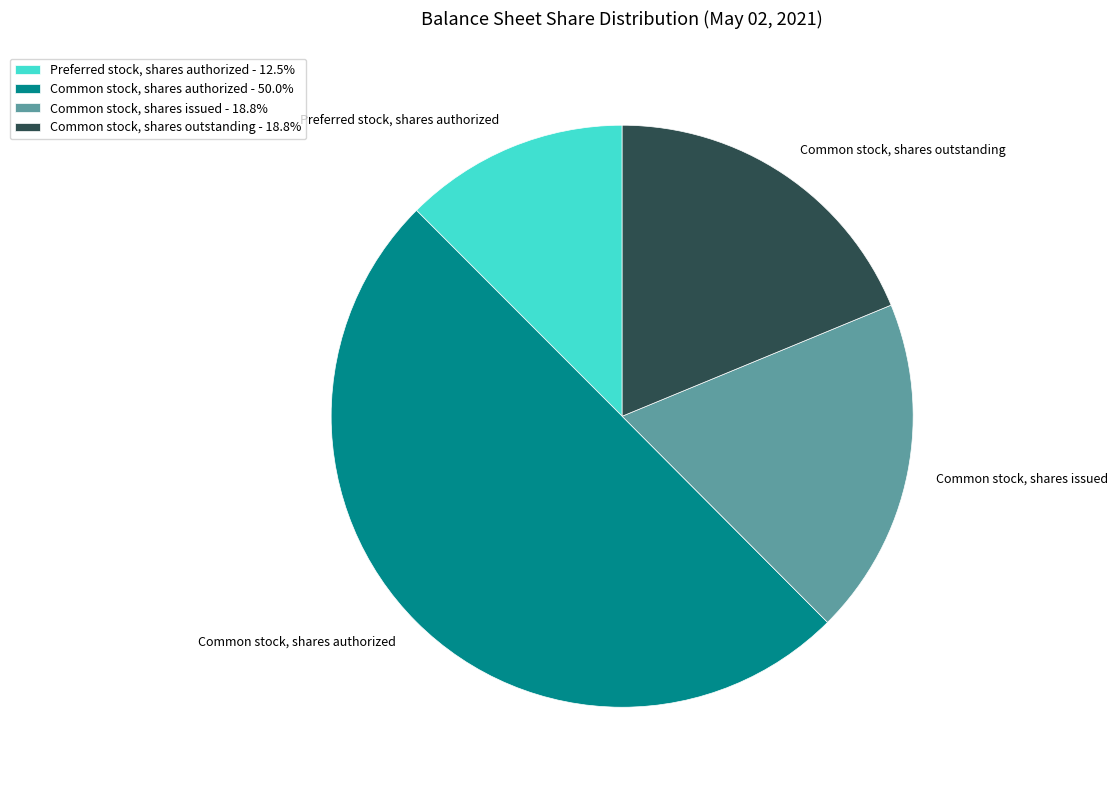

Which has a higher value, Common stock, shares authorized or Common stock, shares issued?

Common stock, shares authorized